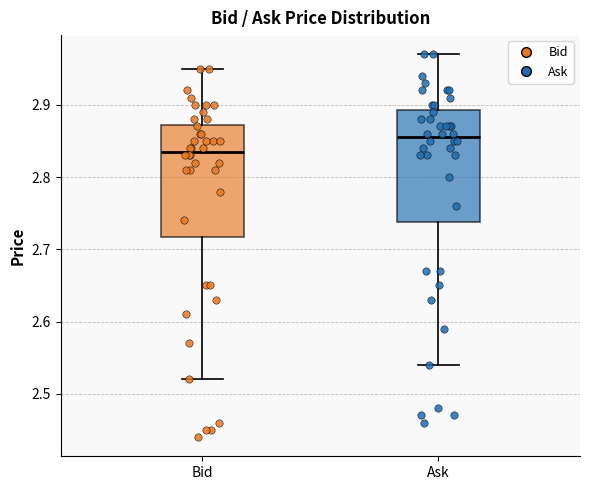

Which box's median line is the lowest?

Bid